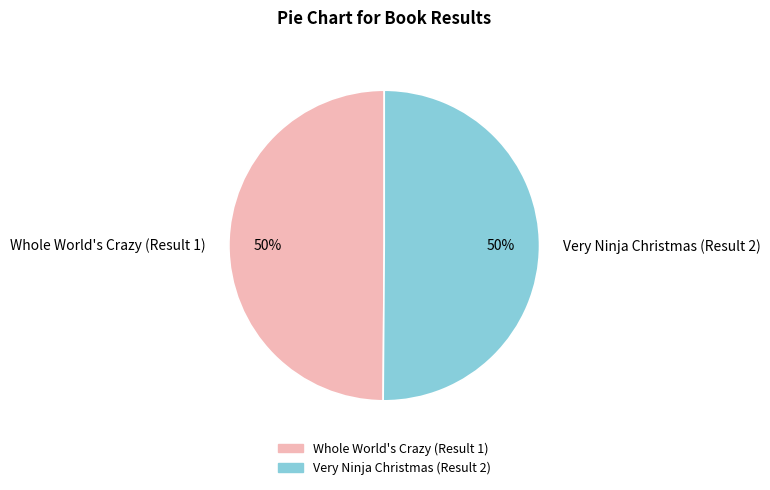

Combined, do Very Ninja Christmas (Result 2) and Whole World's Crazy (Result 1) account for over 50%?

Yes